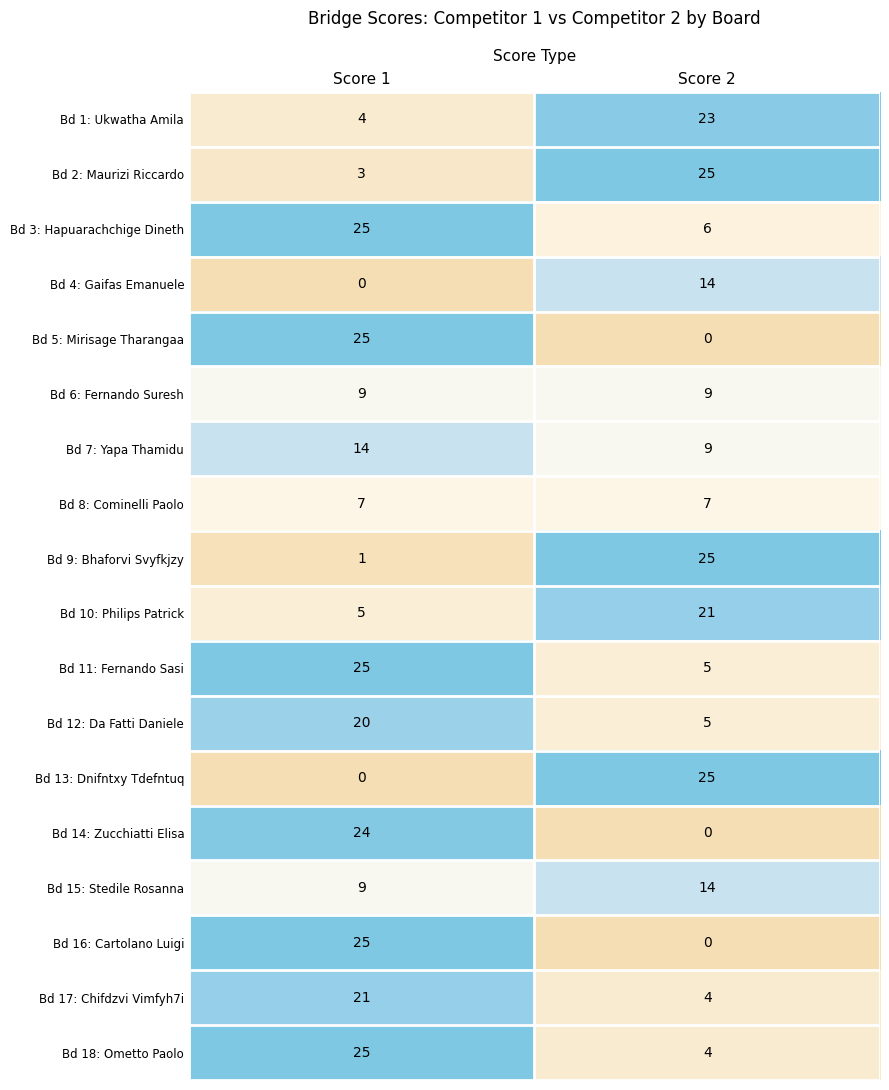

Is it true that Bd 1: Ukwatha Amila equals 5 at Score 1?

False